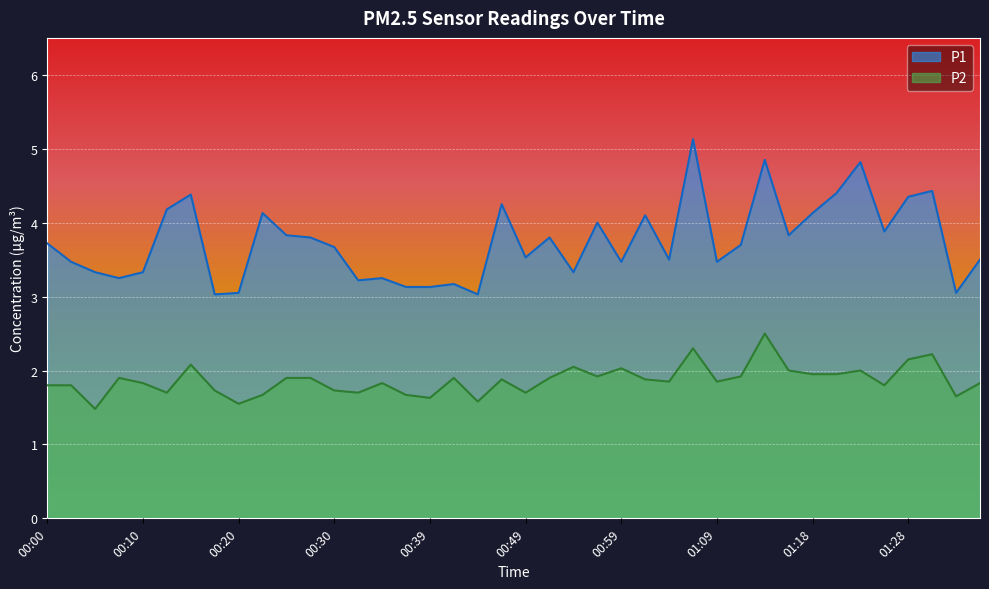

What is the total value across all series at 00:30?

5.4